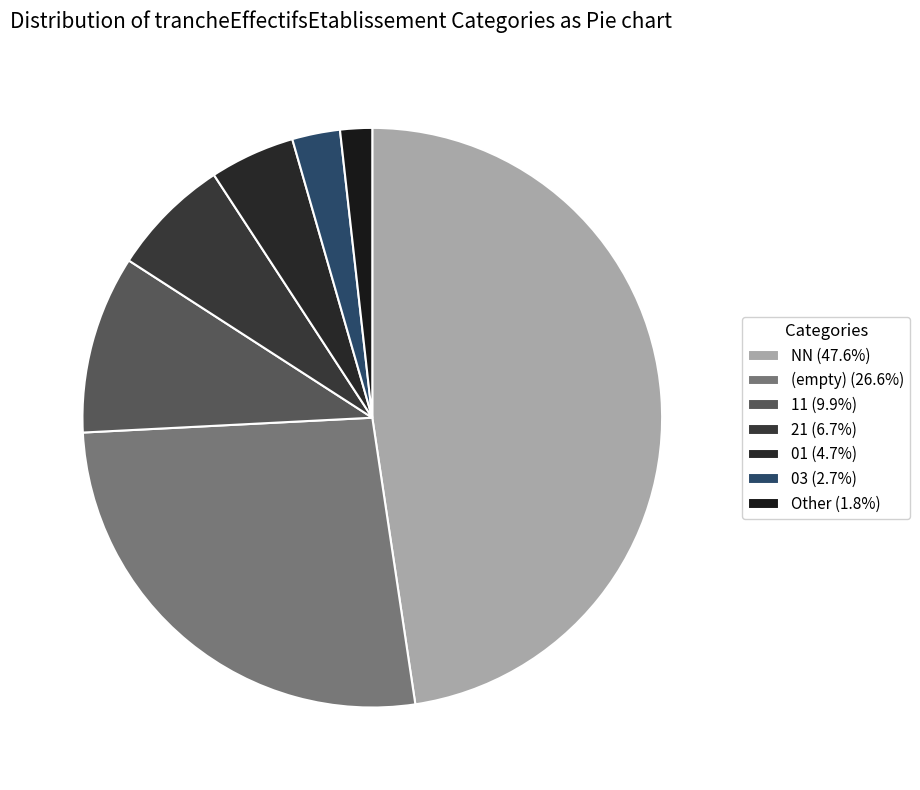

Is there a majority slice in this chart?

No